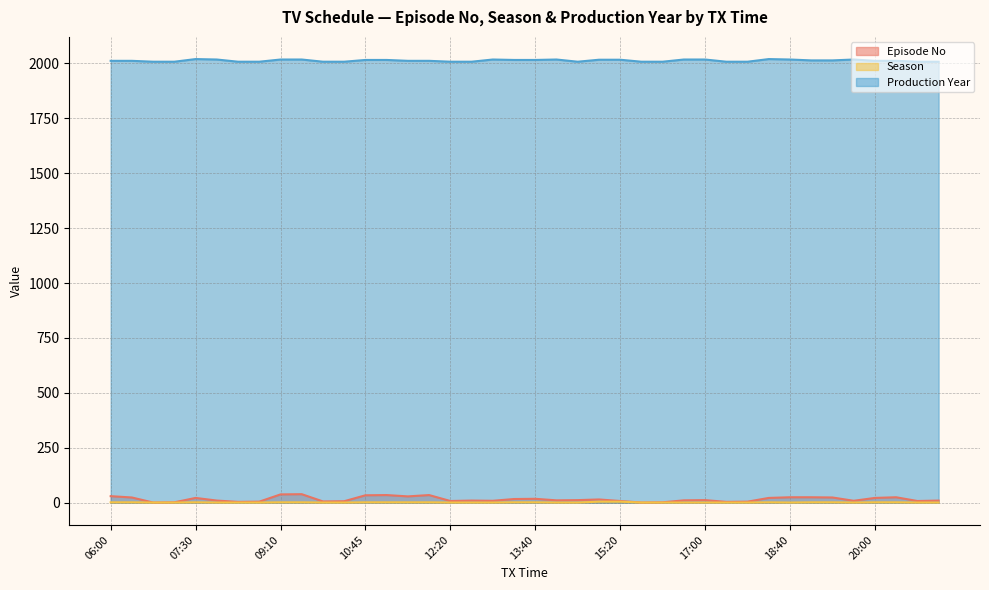

Reading left to right, transcribe all the data shown in this chart.

Episode No: 06:00=30	06:20=24	06:45=1	07:10=2	07:30=22	07:55=10	08:20=4	08:45=5	09:10=38	09:35=39	10:00=6	10:20=7	10:45=34	11:10=35	11:30=29	11:55=35	12:20=8	12:45=10	13:10=9	13:15=17	13:40=18	14:05=11	14:30=12	14:55=15	15:20=8	15:45=1	16:10=2	16:35=11	17:00=12	17:25=4	17:50=5	18:15=22	18:40=25	19:05=25	19:30=24	19:55=9	20:00=22	20:25=25	20:50=8	21:15=10
Season: 06:00=2	06:20=2	06:45=1	07:10=1	07:30=2	07:55=1	08:20=1	08:45=1	09:10=2	09:35=2	10:00=1	10:20=1	10:45=2	11:10=2	11:30=2	11:55=2	12:20=1	12:45=1	13:10=1	13:15=2	13:40=2	14:05=1	14:30=1	14:55=5	15:20=5	15:45=1	16:10=1	16:35=1	17:00=1	17:25=1	17:50=1	18:15=2	18:40=1	19:05=2	19:30=2	19:55=1	20:00=2	20:25=2	20:50=1	21:15=1
Production Year: 06:00=2011	06:20=2011	06:45=2007	07:10=2007	07:30=2019	07:55=2017	08:20=2007	08:45=2007	09:10=2017	09:35=2017	10:00=2007	10:20=2007	10:45=2015	11:10=2015	11:30=2011	11:55=2011	12:20=2007	12:45=2007	13:10=2017	13:15=2015	13:40=2015	14:05=2017	14:30=2007	14:55=2016	15:20=2016	15:45=2007	16:10=2007	16:35=2017	17:00=2017	17:25=2007	17:50=2007	18:15=2019	18:40=2017	19:05=2013	19:30=2013	19:55=2017	20:00=2011	20:25=2011	20:50=2007	21:15=2007